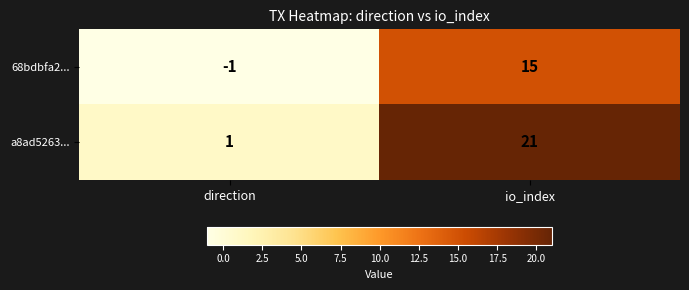

What is the spread (max minus min) of values at io_index?

6